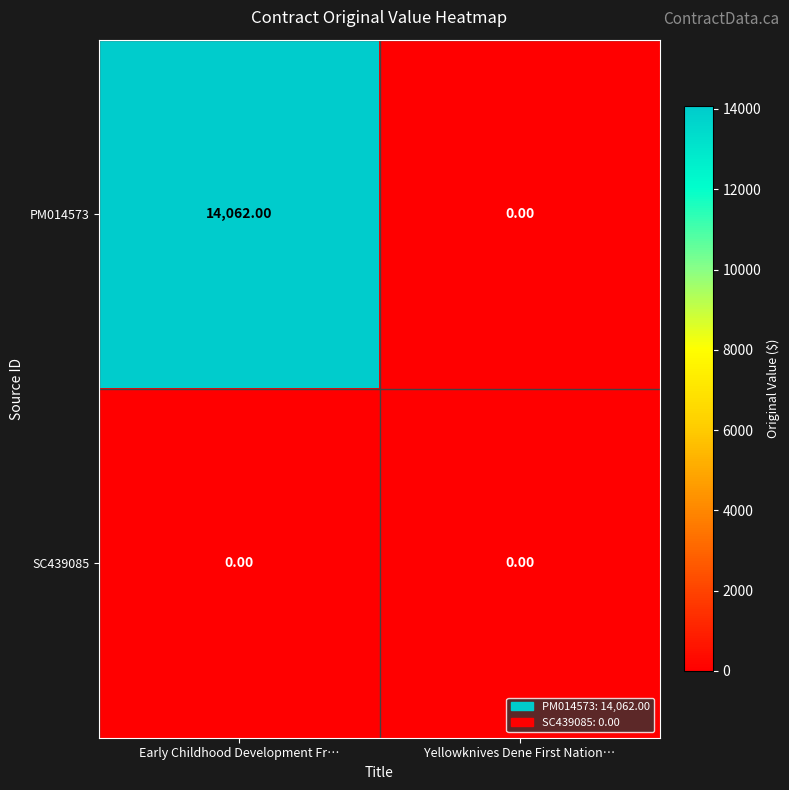

How many series are shown in this chart?

2